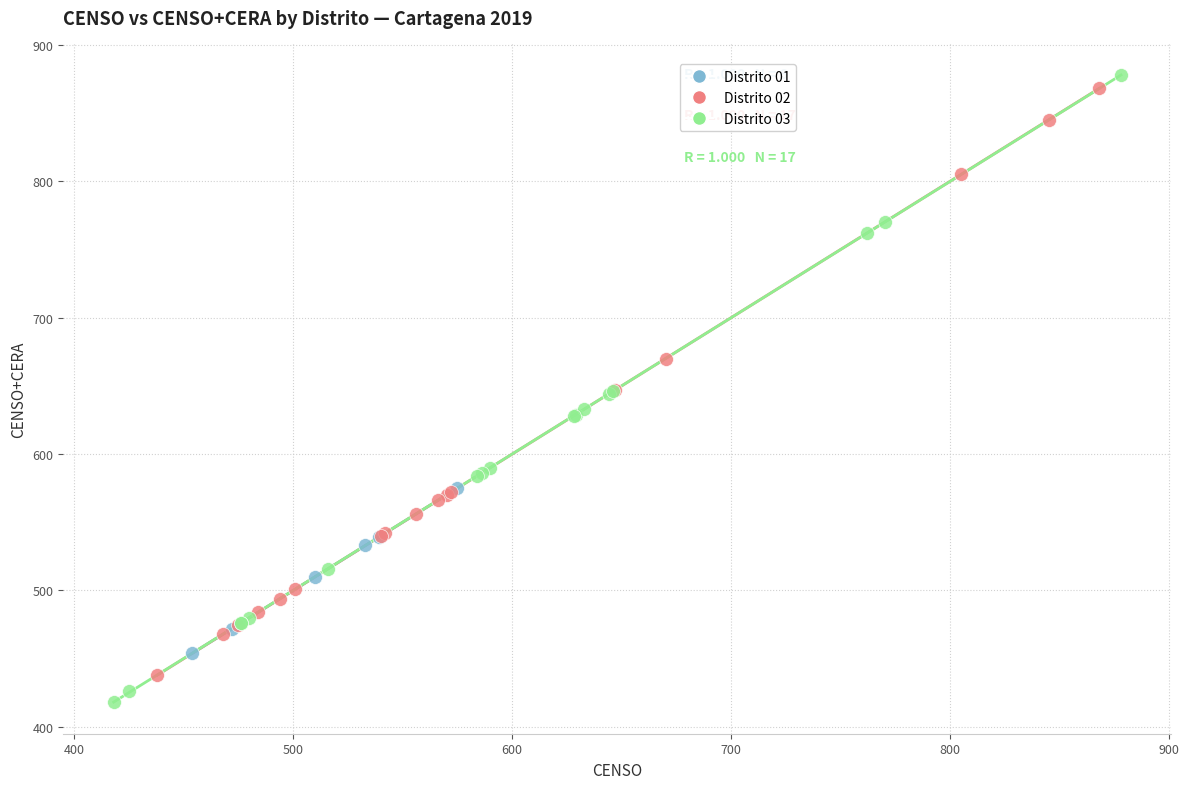

Which series reaches the maximum Y coordinate?

Distrito 03